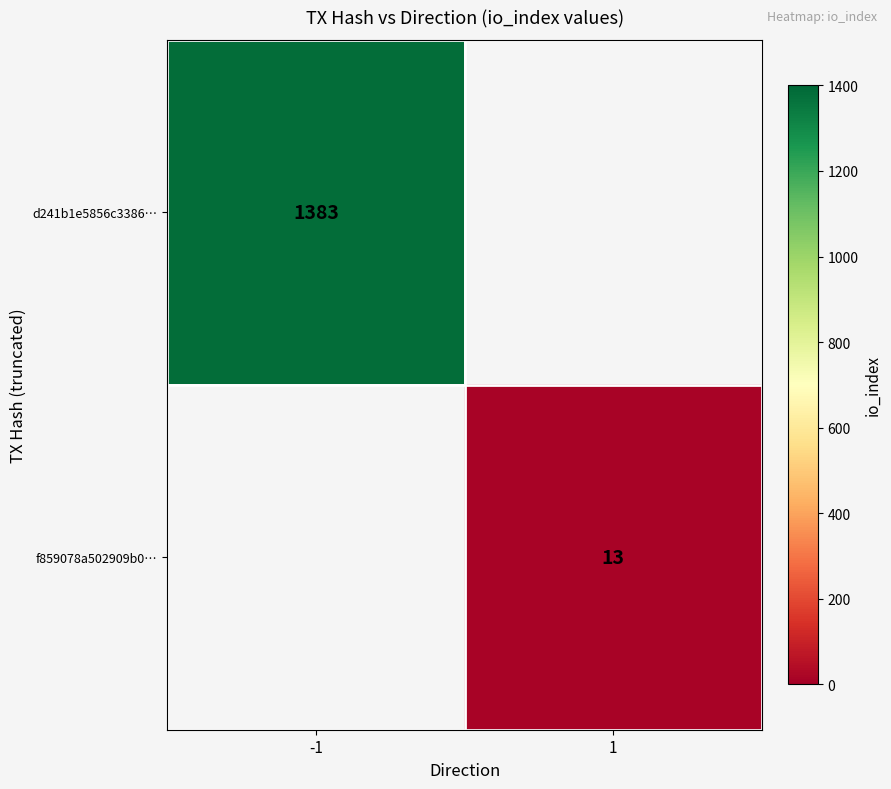

How many distinct data groups are displayed?

2